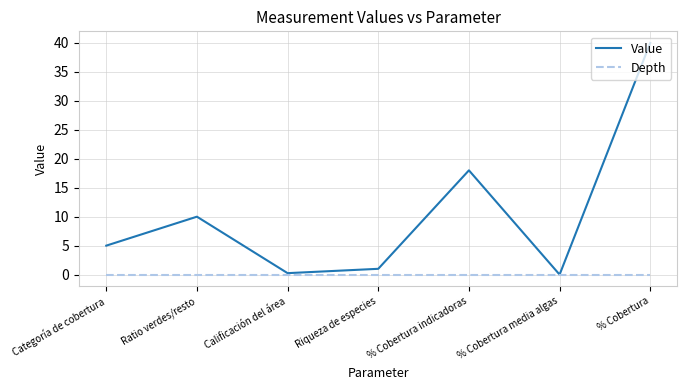

The value of Value at % Cobertura media algas is 14.8. True or false?

False